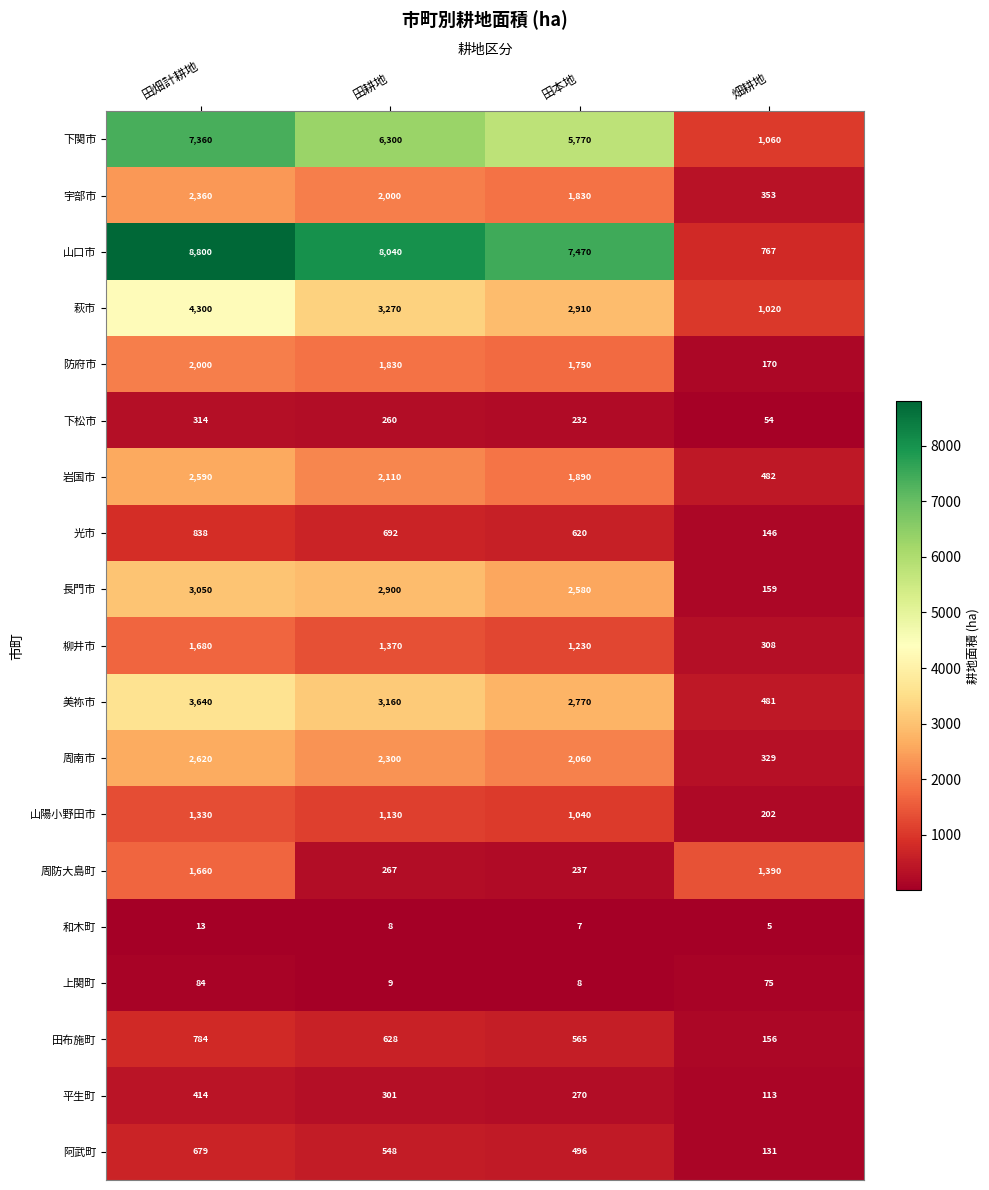

What is the minimum value shown in the chart?

5